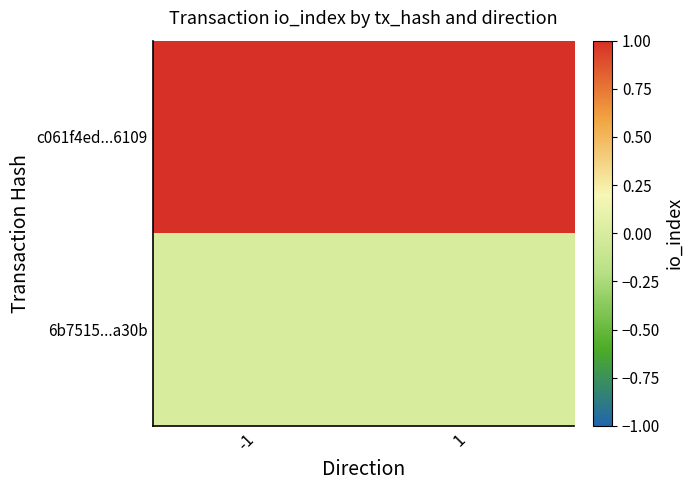

Which series has the largest total across all categories?

c061f4ed...6109